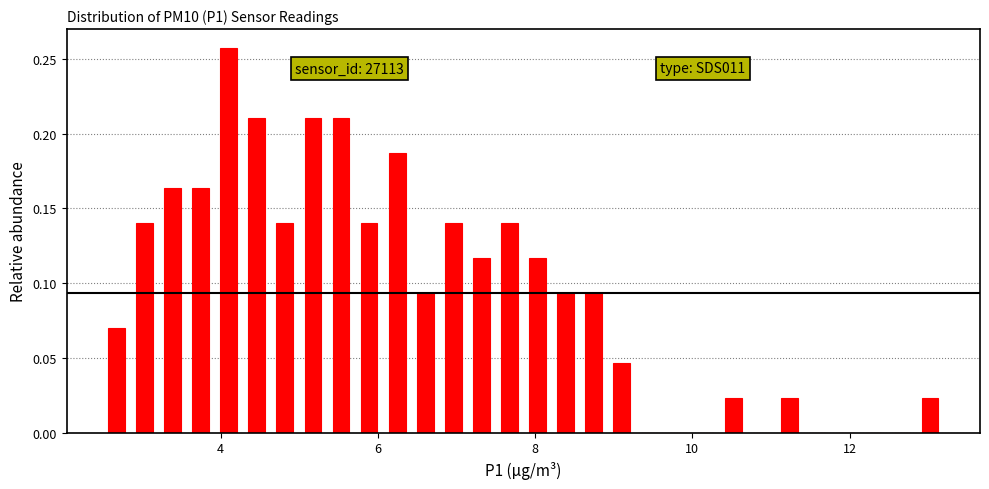

Read against the x-axis, roughly where is the centre of the tallest bar?

4.2